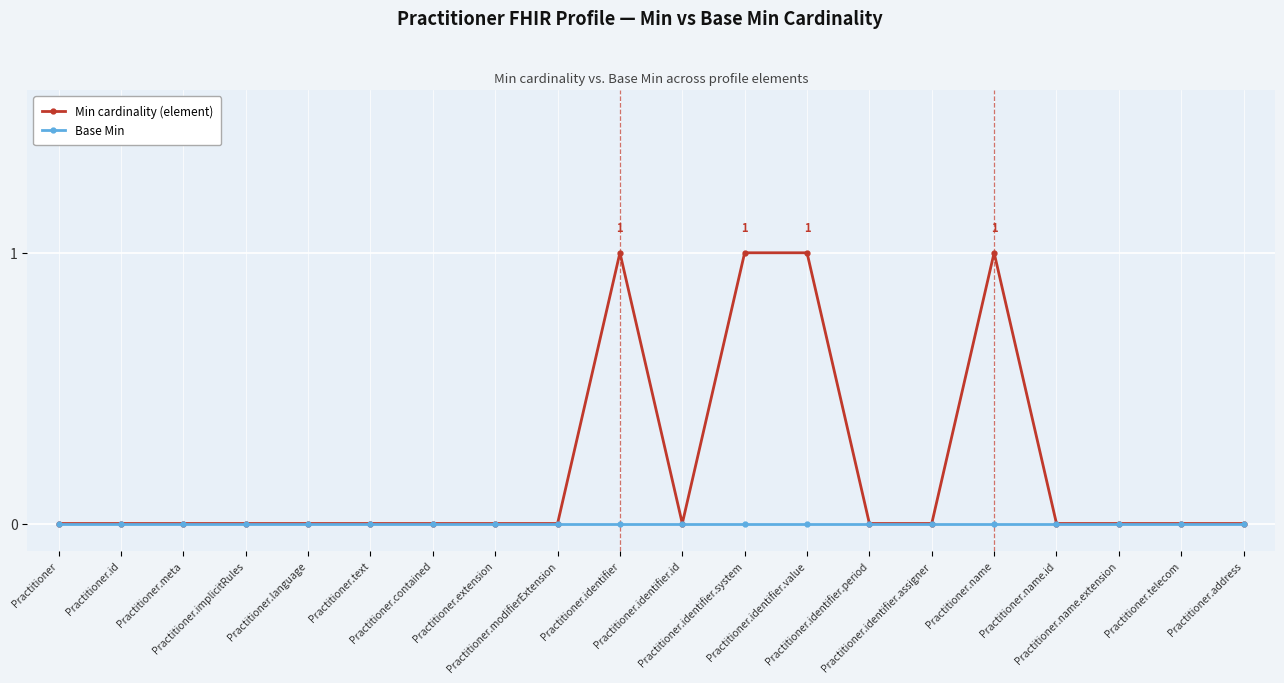

List the series in order of their peak value, highest first.

Min cardinality (element), Base Min